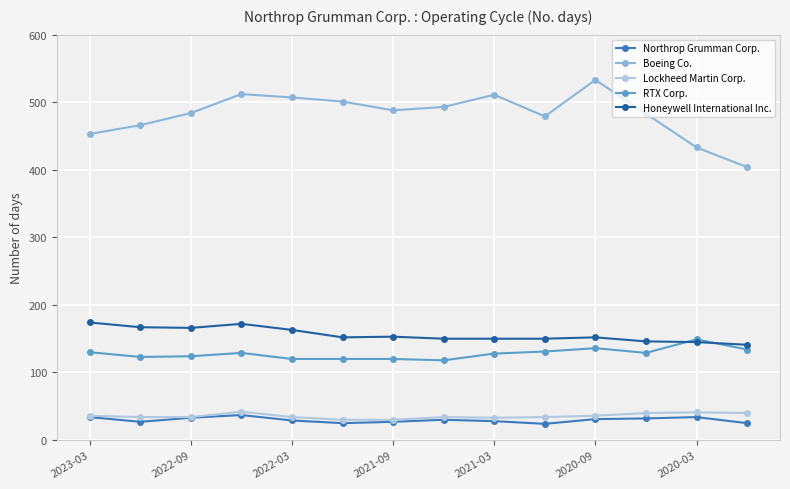

True or false: Northrop Grumman Corp. has more than 1 points higher than both neighbors.

True